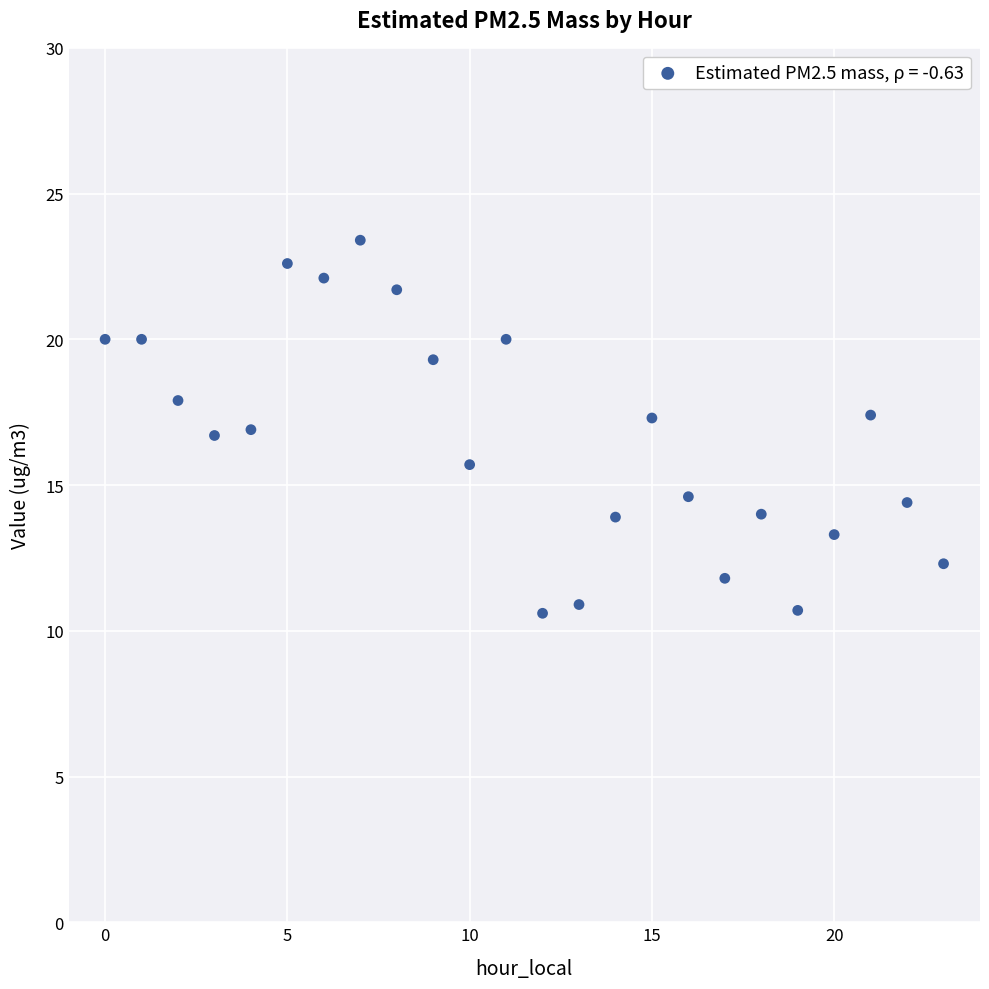

What is the range of Y values (max minus min)?

12.8